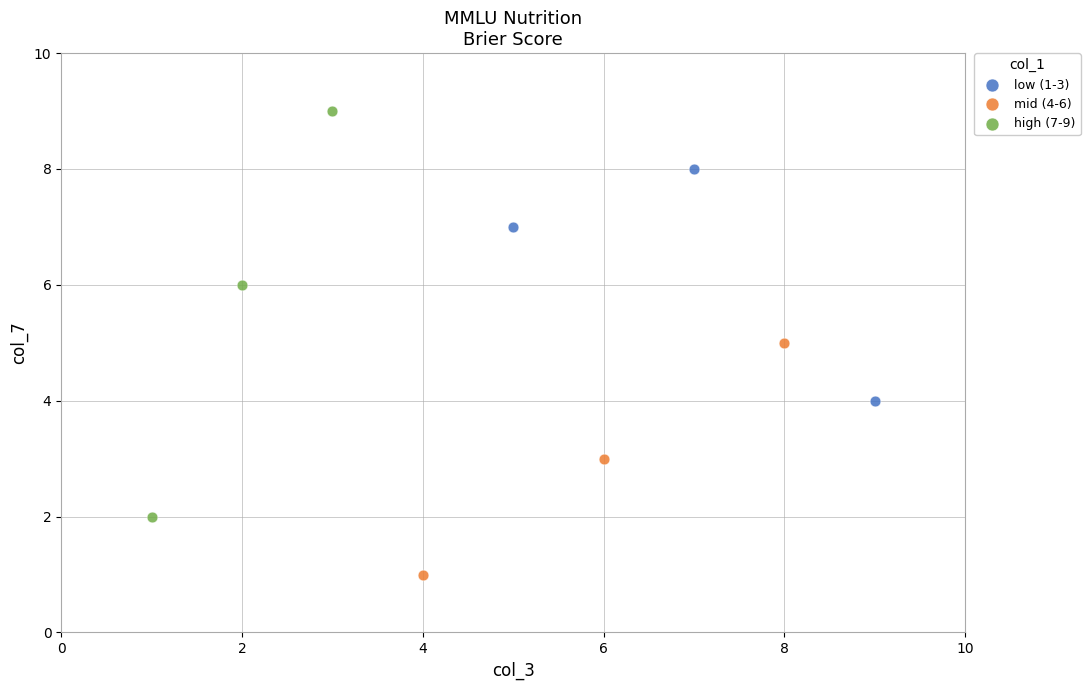

Which series reaches the minimum Y coordinate?

mid (4-6)